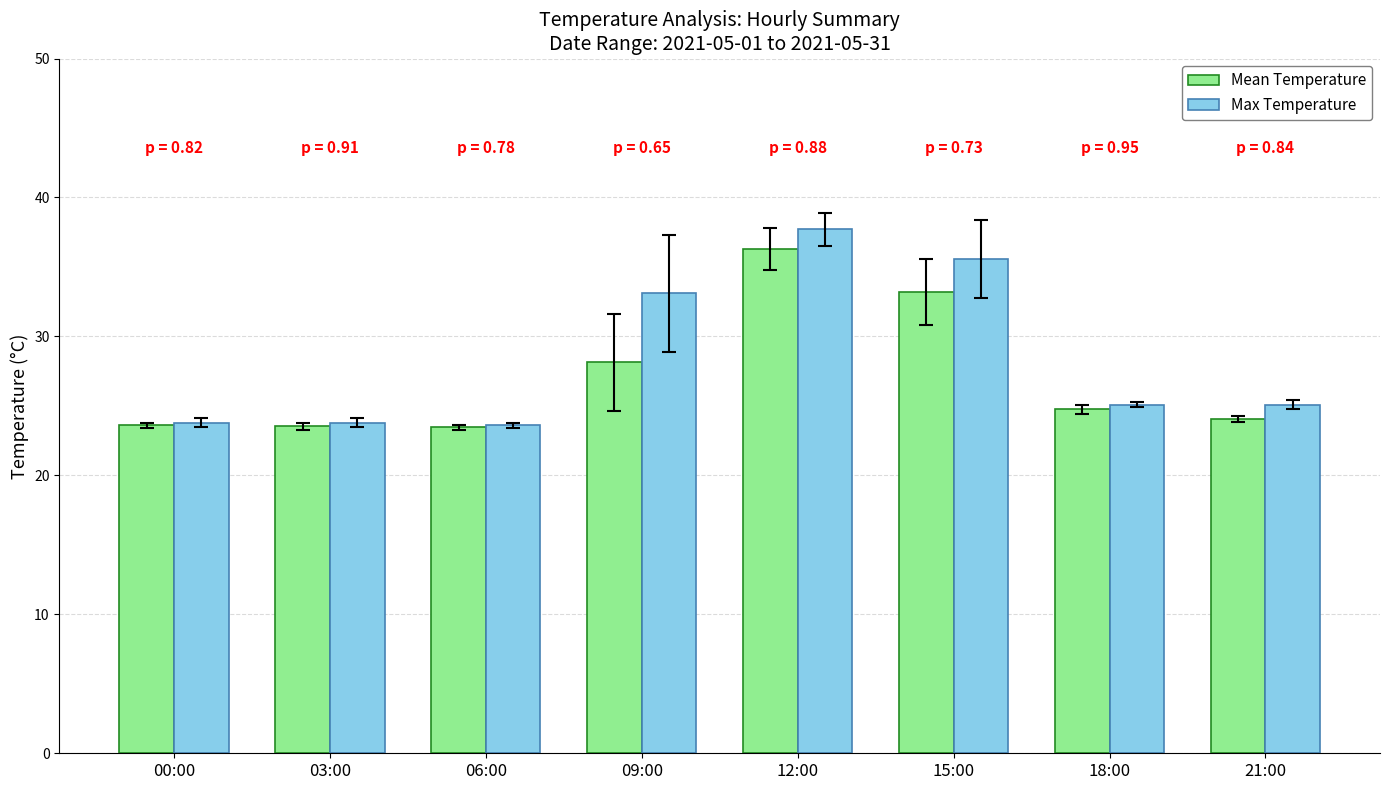

How many series are shown in this chart?

2